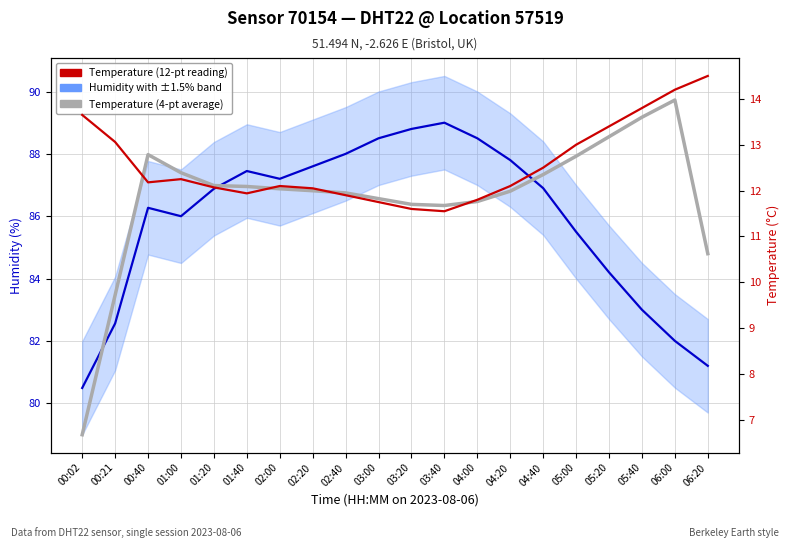

How many lines are shown in the chart?

3